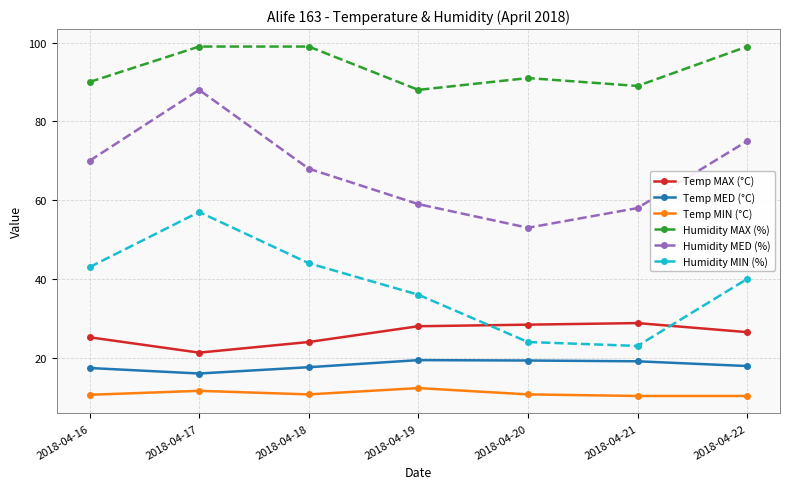

True or false: Humidity MED (%) and Temp MIN (°C) intersect in this chart.

False